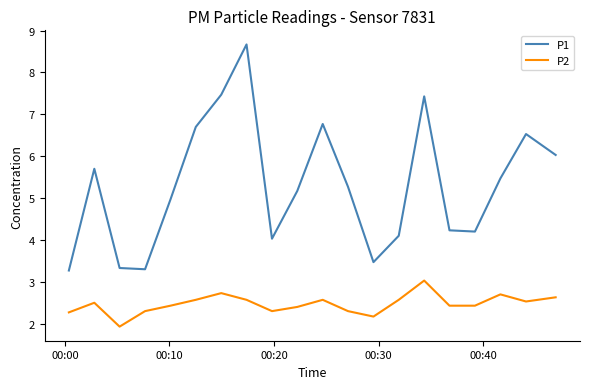

Which series has the largest total across all categories?

P1